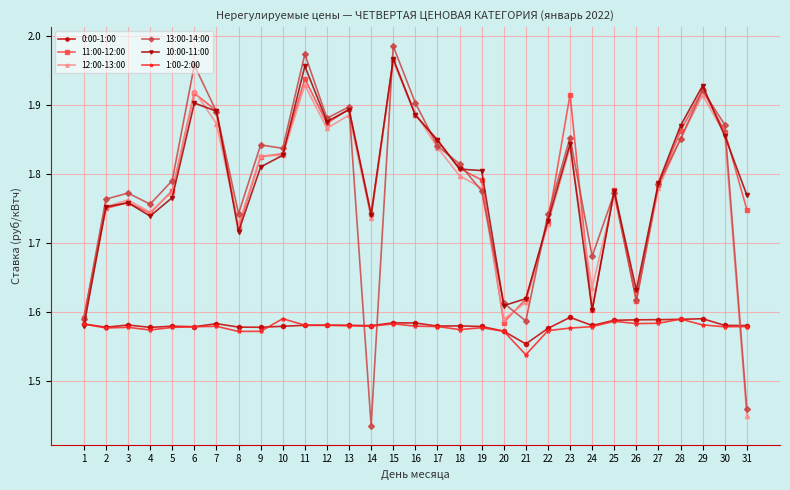

Which series has the widest spread of values?

13:00-14:00